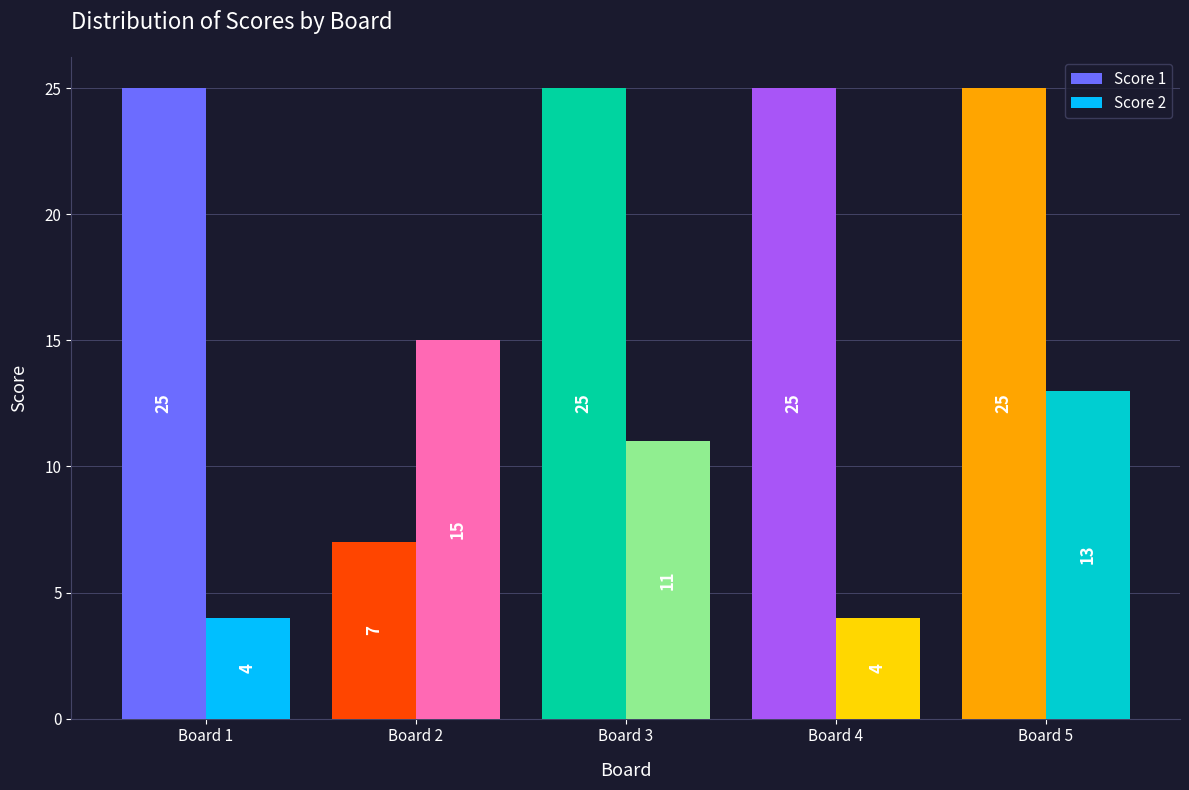

What is the value of the Score 2 bar at the 2nd from the left?

15